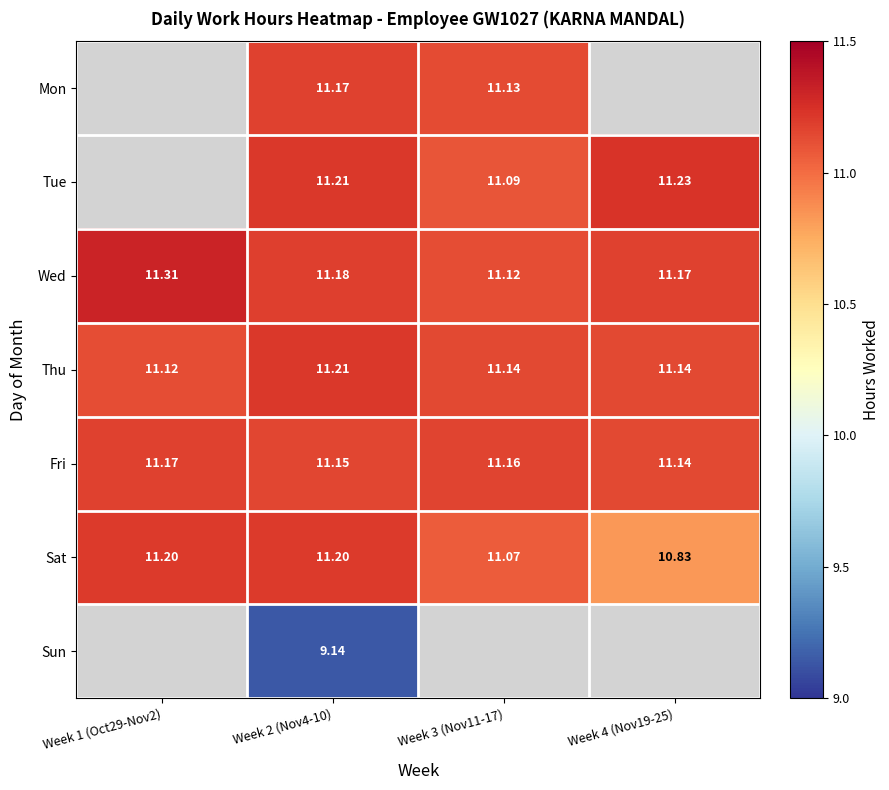

Is it true that Wed equals 11.2 at Week 2 (Nov4-10)?

True